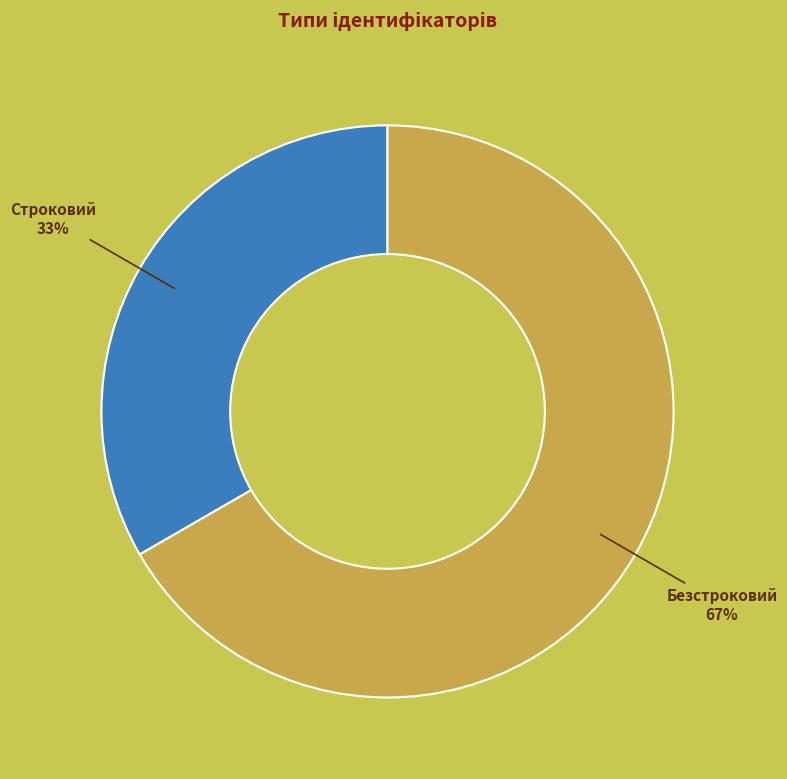

To the nearest percent, what percentage of the pie is Безстроковий?

67%